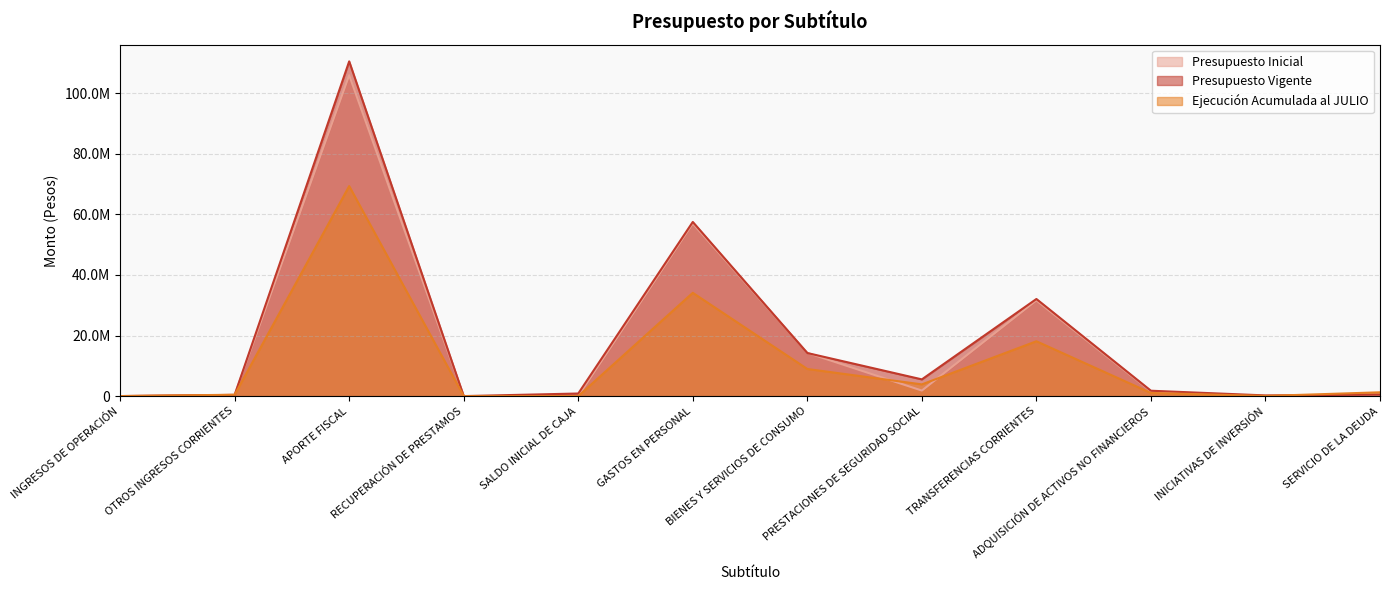

What is the difference between the Presupuesto Vigente values at GASTOS EN PERSONAL and APORTE FISCAL?

53024571